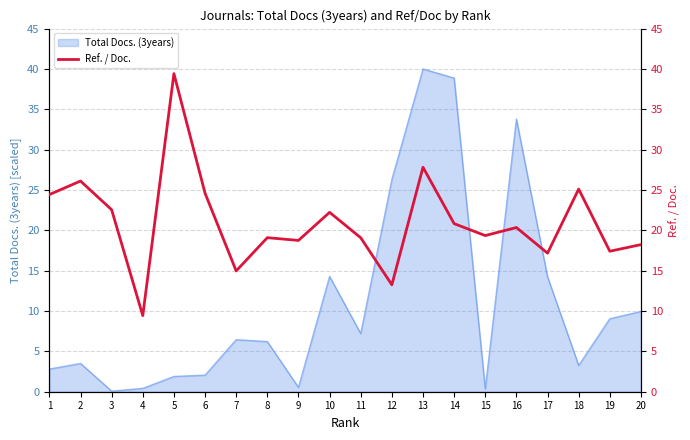

What is the sum of all values?

420.2